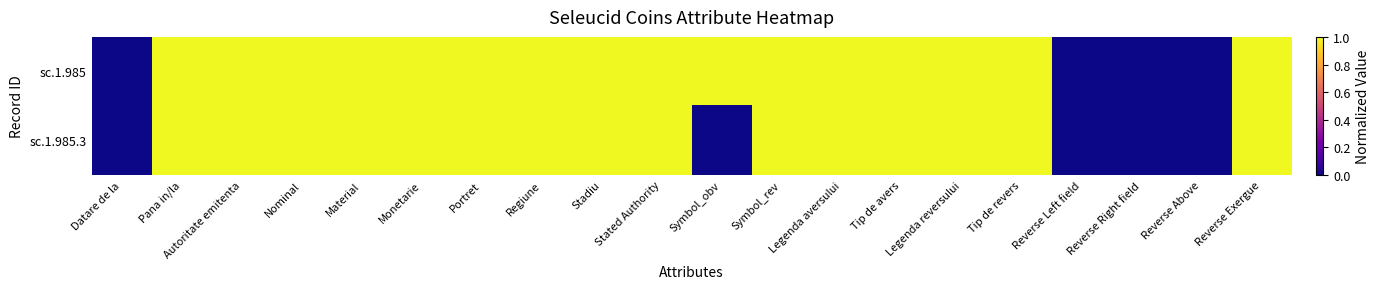

Reading left to right, what are all the values shown in this chart?

sc.1.985: Datare de la=0.0	Pana in/la=1.0	Autoritate emitenta=1.0	Nominal=1.0	Material=1.0	Monetarie=1.0	Portret=1.0	Regiune=1.0	Stadiu=1.0	Stated Authority=1.0	Symbol_obv=1.0	Symbol_rev=1.0	Legenda aversului=1.0	Tip de avers=1.0	Legenda reversului=1.0	Tip de revers=1.0	Reverse Left field=0.0	Reverse Right field=0.0	Reverse Above=0.0	Reverse Exergue=1.0
sc.1.985.3: Datare de la=0.0	Pana in/la=1.0	Autoritate emitenta=1.0	Nominal=1.0	Material=1.0	Monetarie=1.0	Portret=1.0	Regiune=1.0	Stadiu=1.0	Stated Authority=1.0	Symbol_obv=0.0	Symbol_rev=1.0	Legenda aversului=1.0	Tip de avers=1.0	Legenda reversului=1.0	Tip de revers=1.0	Reverse Left field=0.0	Reverse Right field=0.0	Reverse Above=0.0	Reverse Exergue=1.0